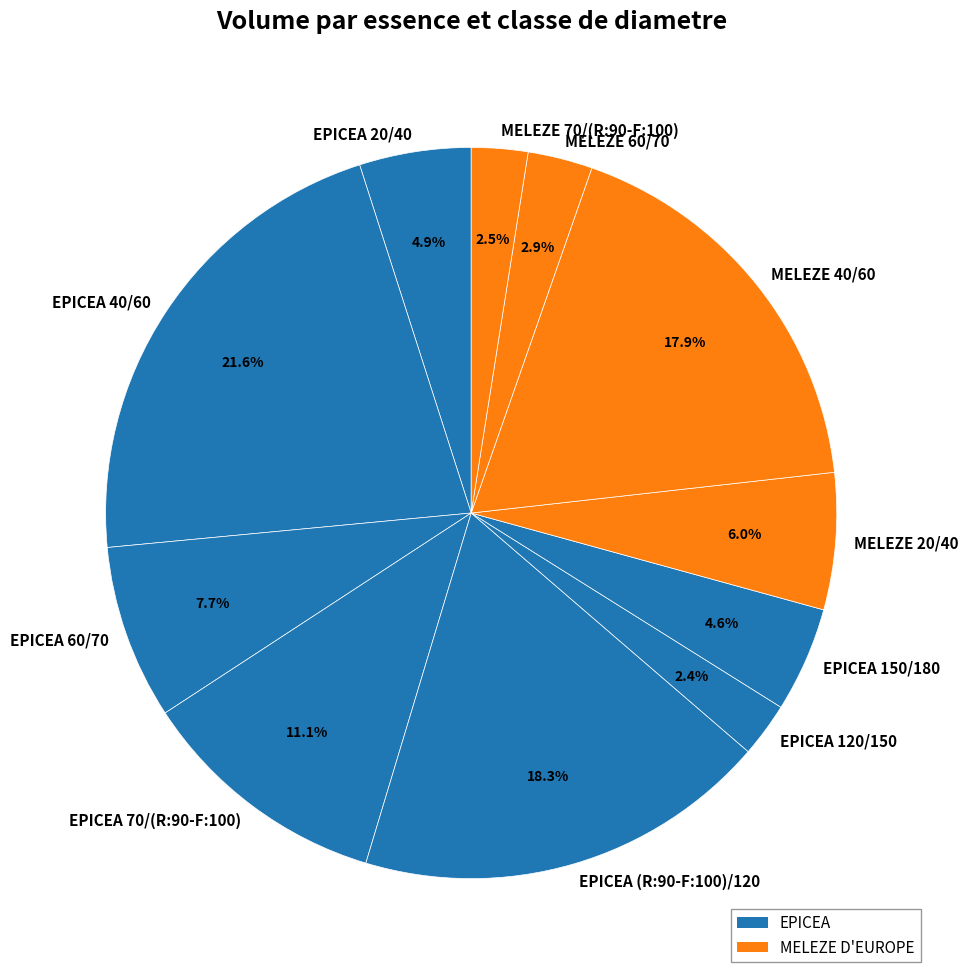

True or false: MELEZE 20/40 accounts for 6% of the total.

True